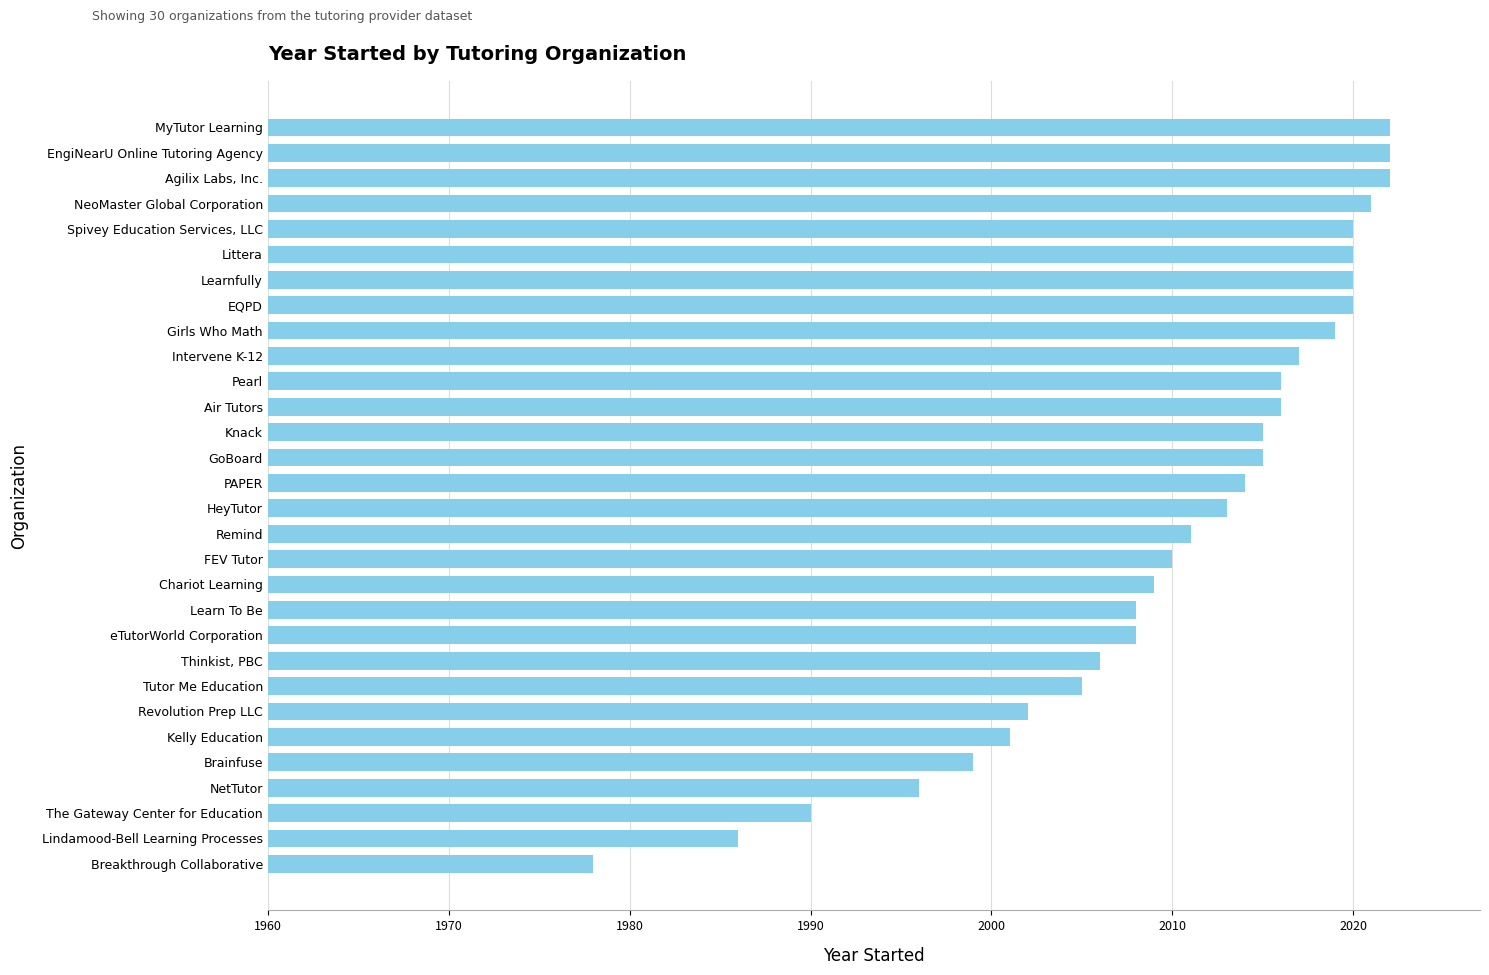

What is the average value?

2010